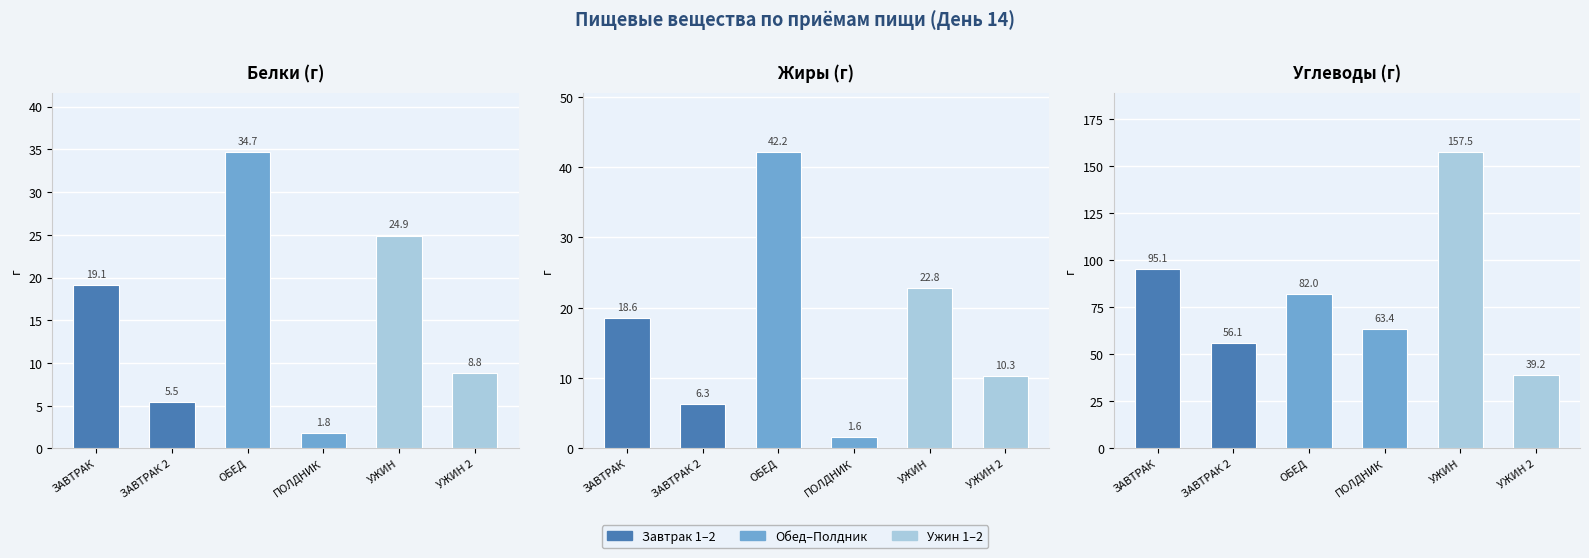

What is the average value of the Белки series?

15.8